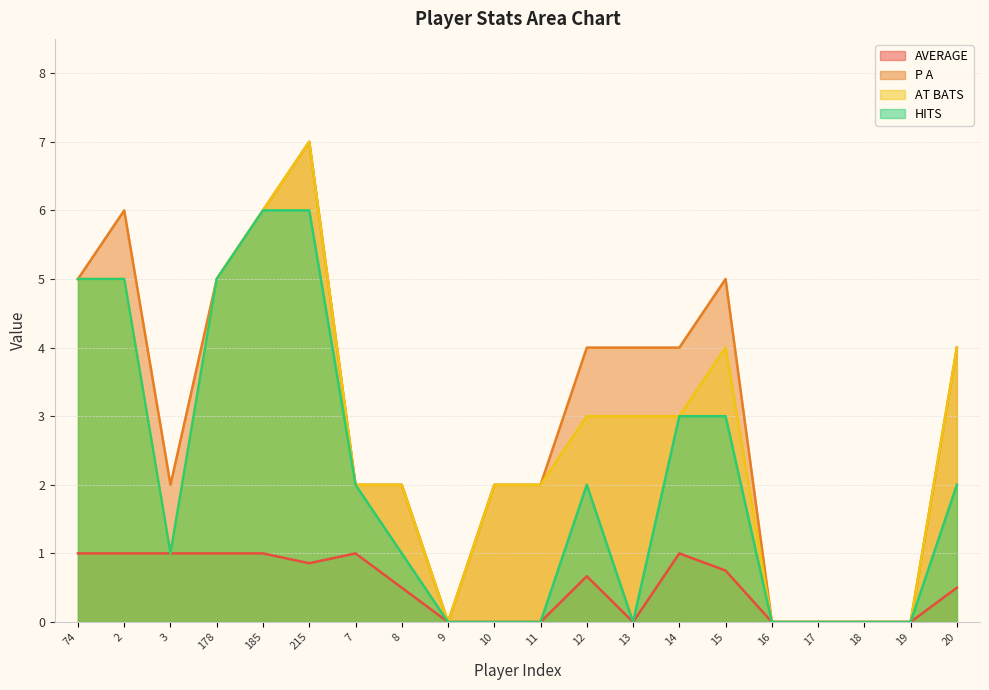

Does the chart display data point markers on the line(s)?

No